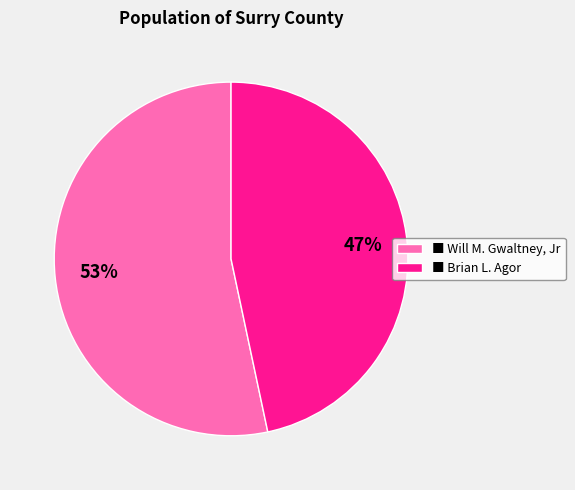

How many segments does this pie chart have?

2